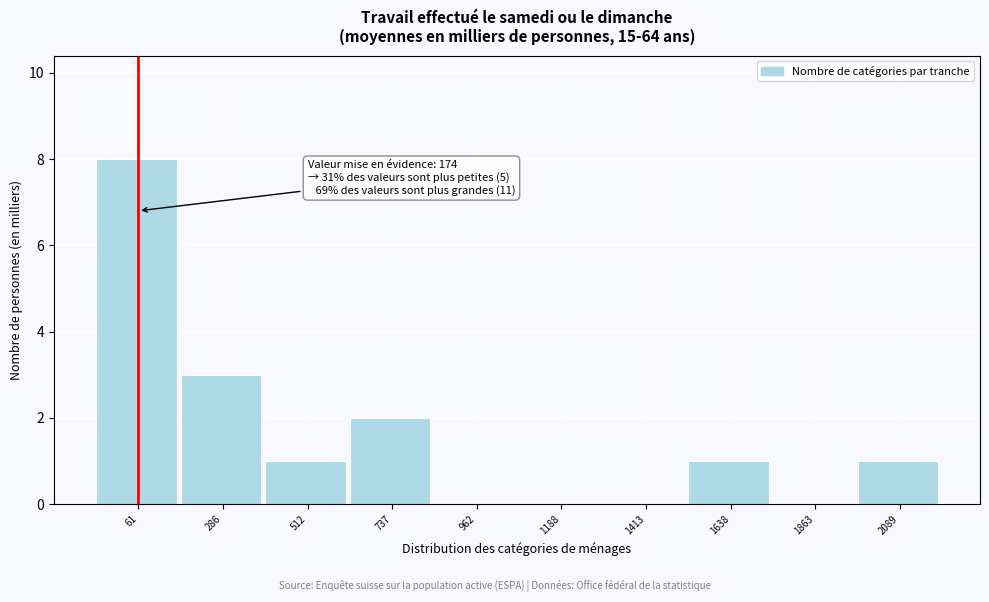

Reading left to right, list all the values displayed in this chart.

61=8	286=3	512=1	737=2	962=0	1188=0	1413=0	1638=1	1863=0	2089=1